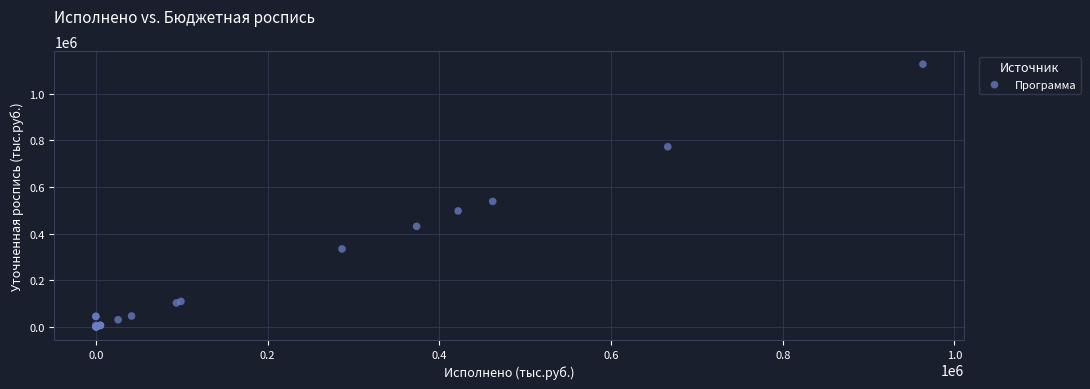

What Y value in the scatter plot is closest to 563200?

538027.7